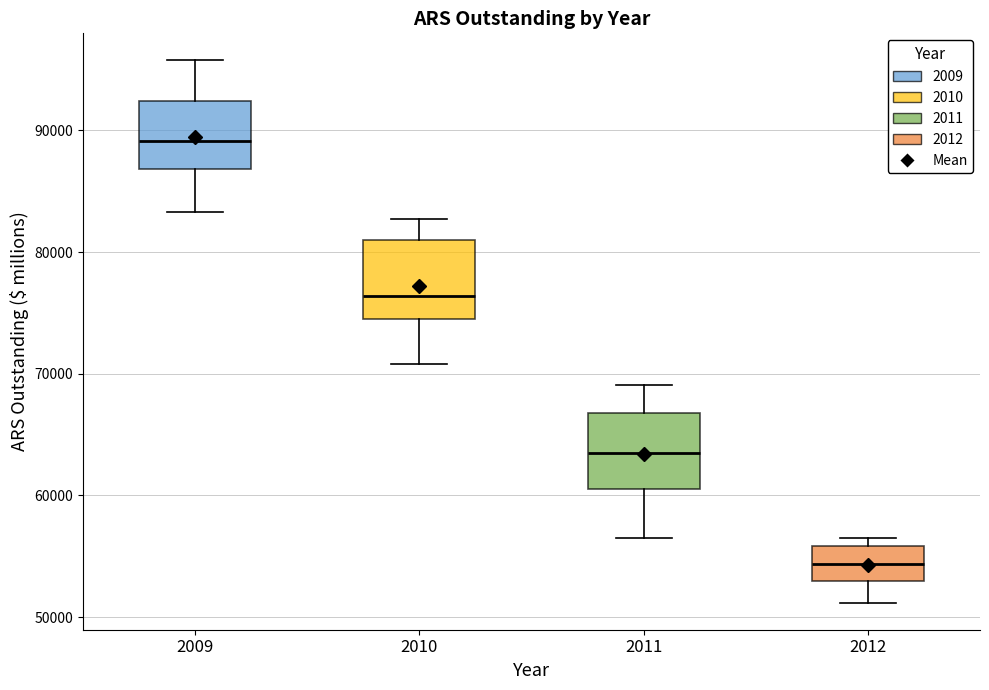

Where is the lower edge of the box at x = 2012 on the y-axis? The values are not printed on the chart, so give them approximately, as read against the axis.

53000